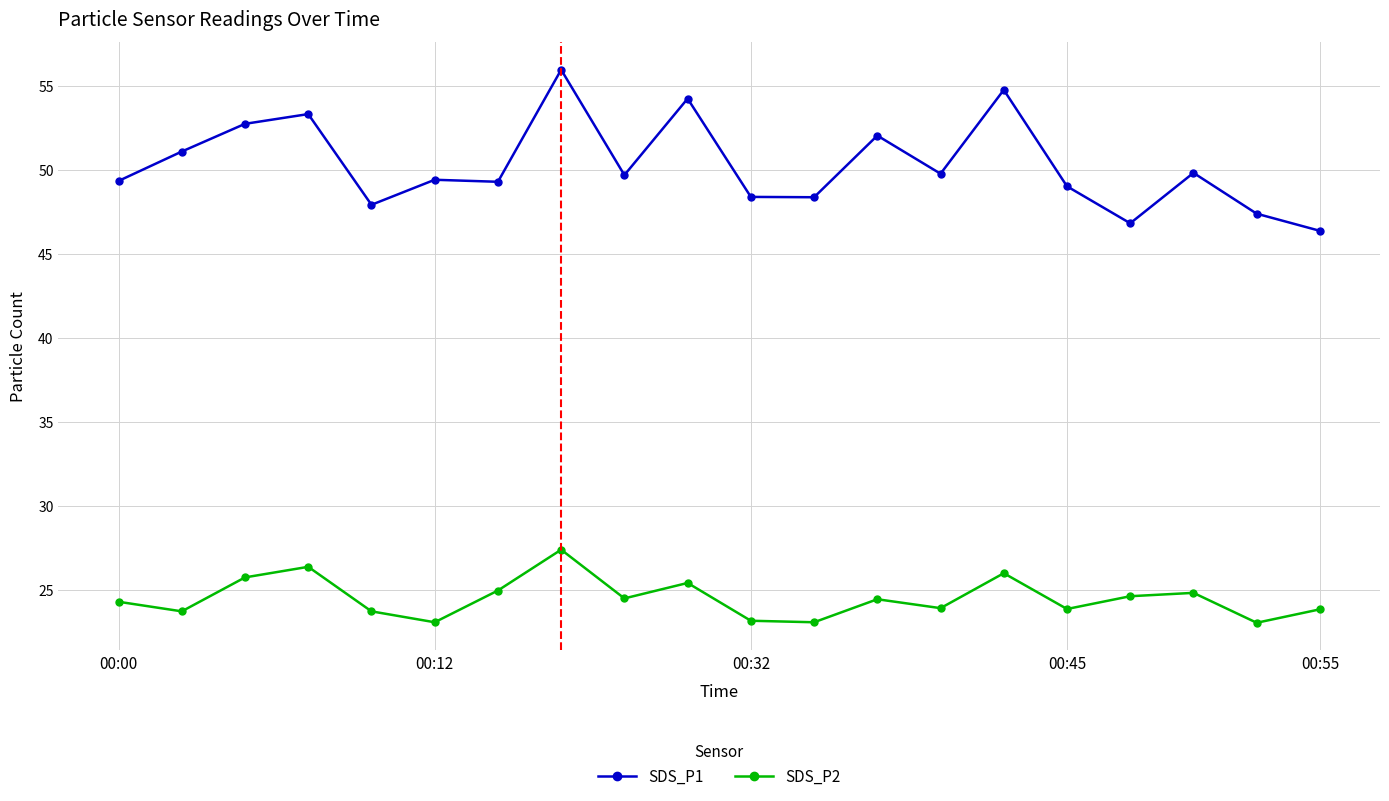

What is the difference between the second highest and second lowest values in the SDS_P1 series?

7.9